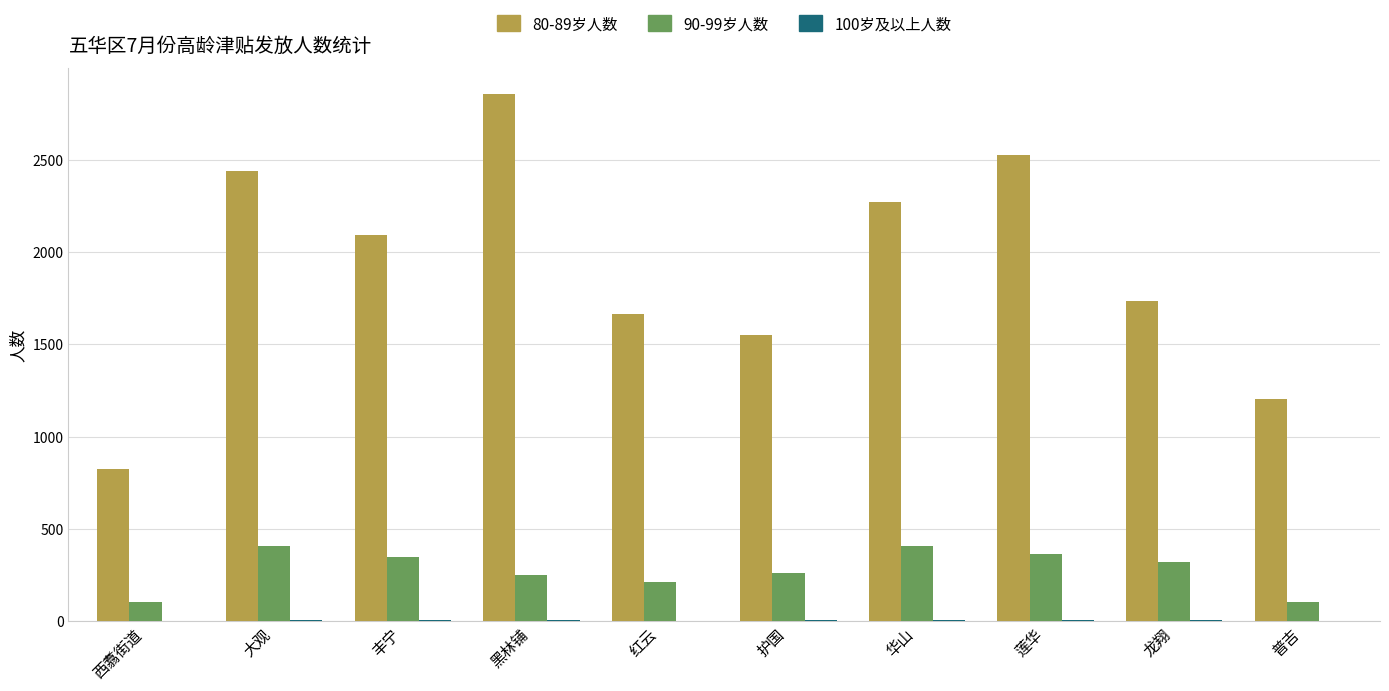

True or false: 90-99岁人数 has a value of 115 at 黑林铺.

False